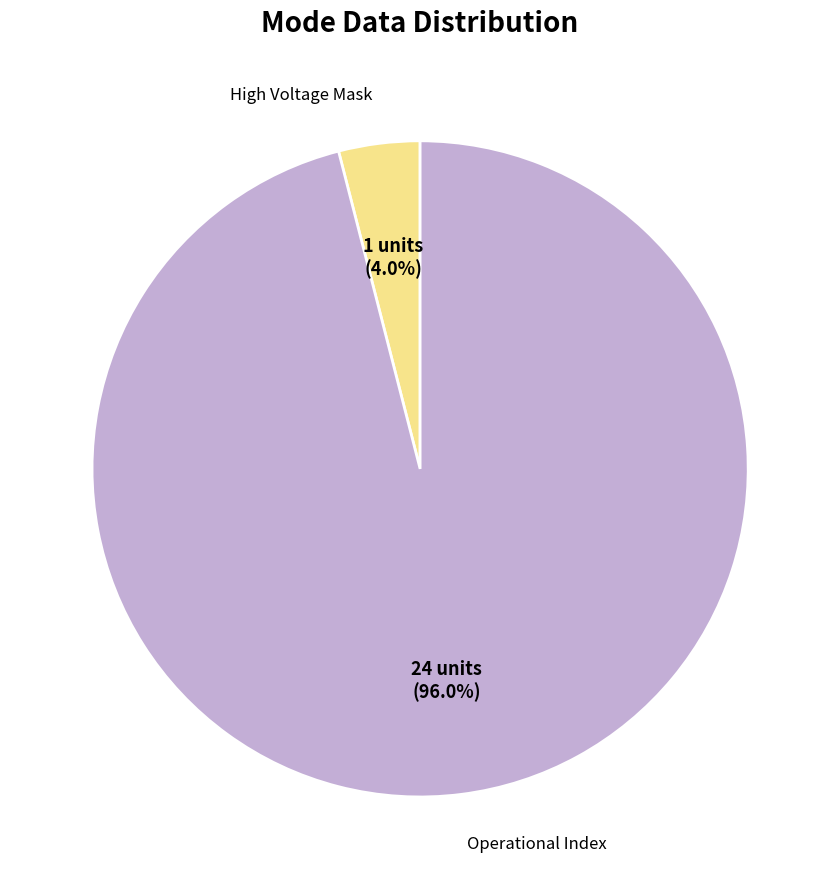

To the nearest percent, what is the difference between the largest and smallest slice percentages?

92%